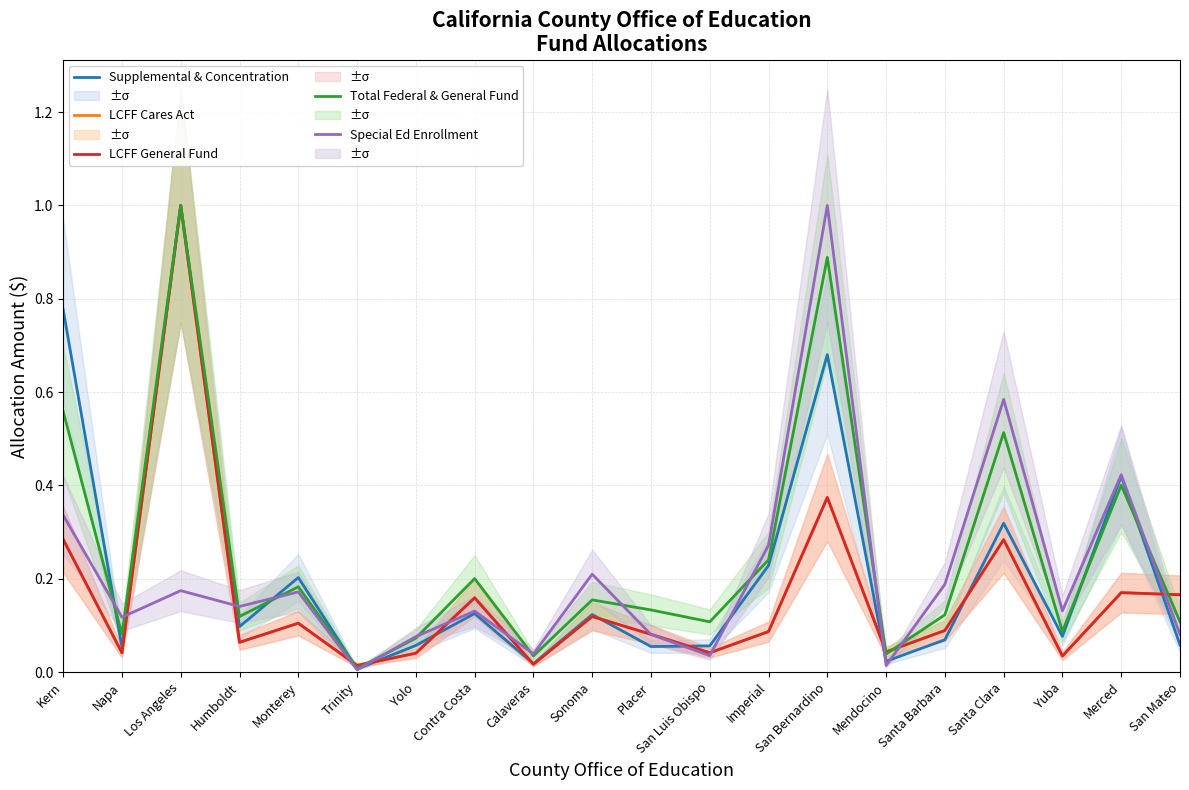

Between Calaveras and Monterey, which is larger?

Monterey